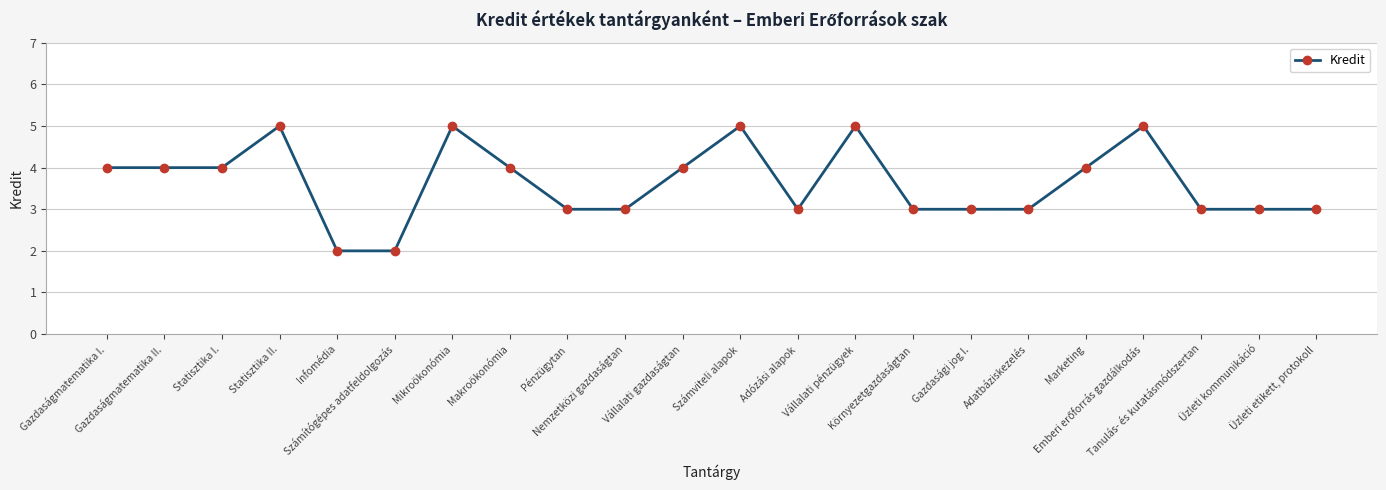

What is the difference between the second highest and minimum values?

3